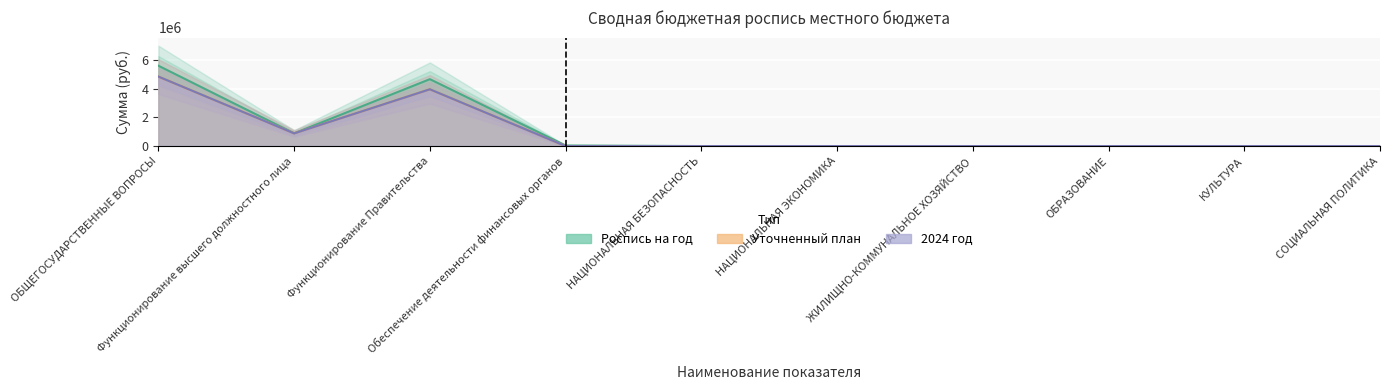

What is the maximum value shown in the chart?

5606086.3